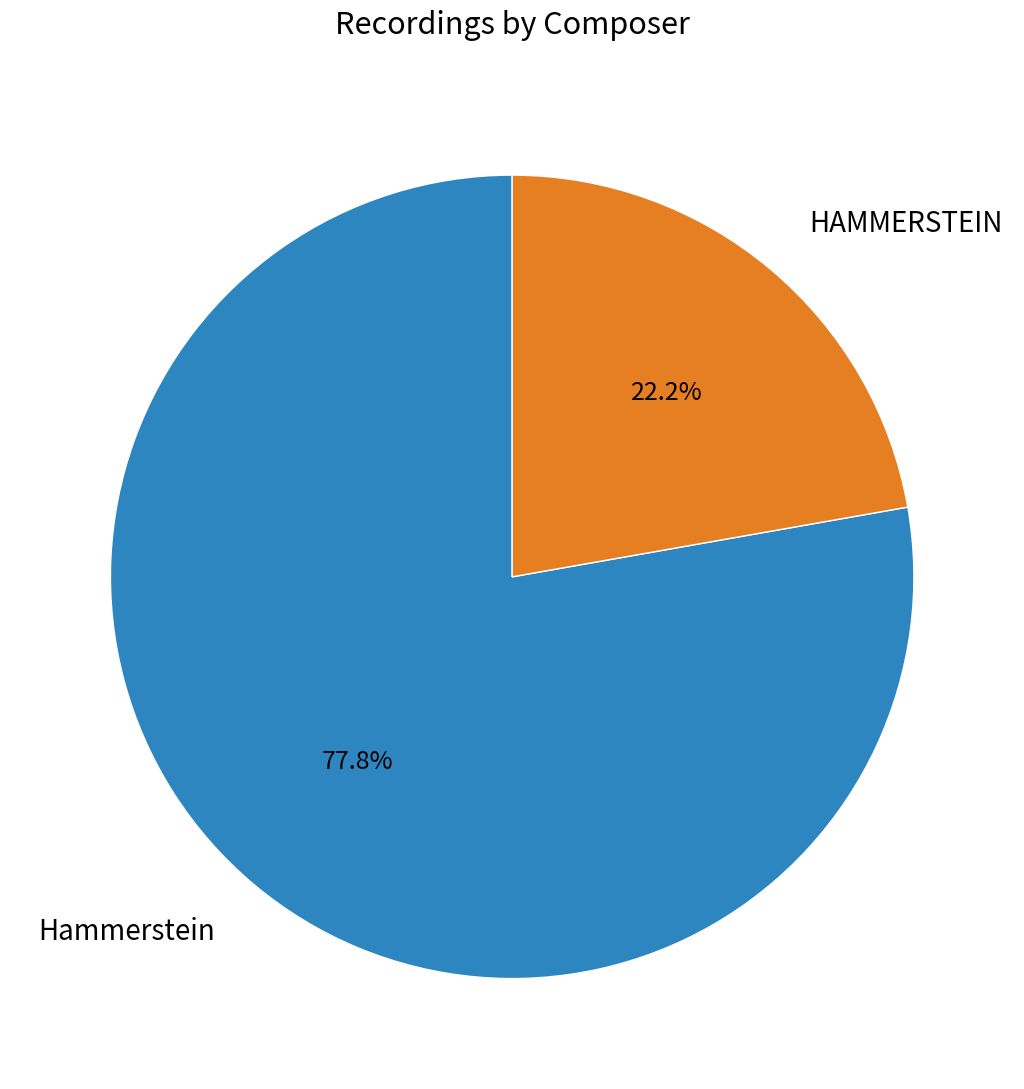

To the nearest percent, what is the average slice percentage?

50%